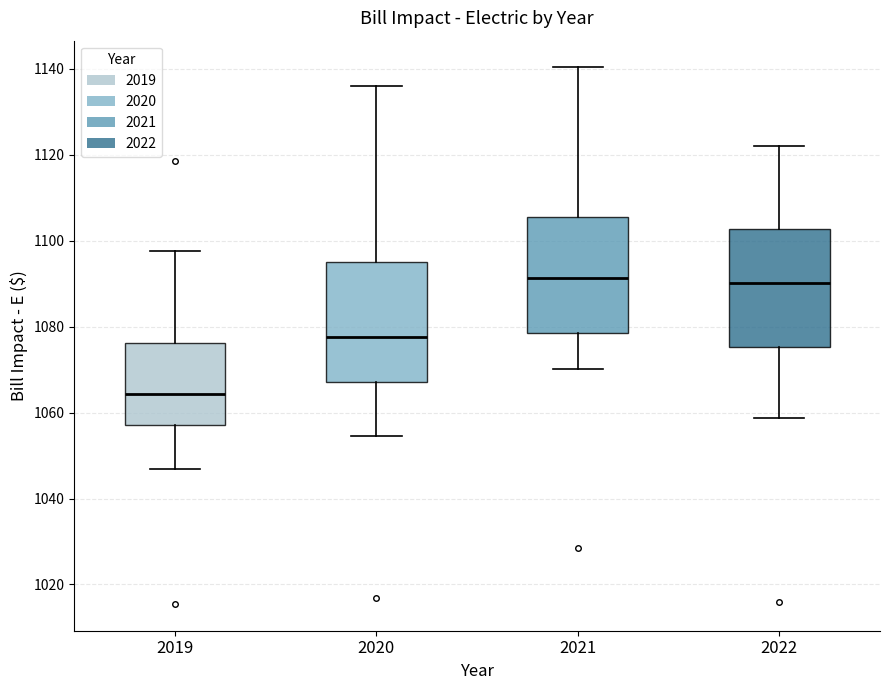

Where does the upper whisker of the box at x = 2021 end on the y-axis? The values are not printed on the chart, so give them approximately, as read against the axis.

1140